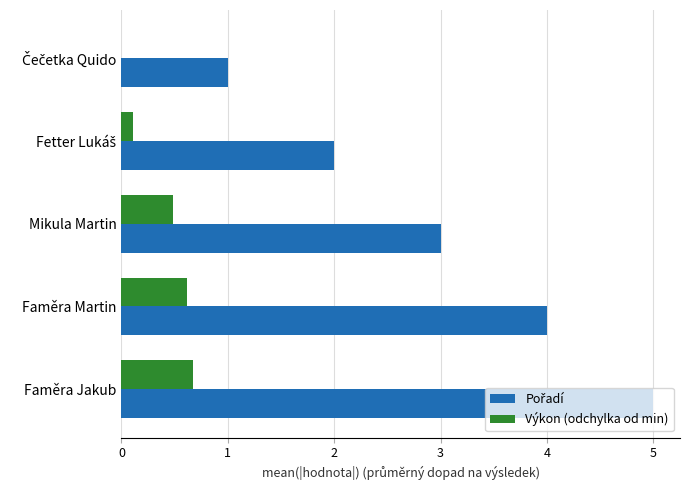

The Výkon (odchylka od min) series shows 1.1 at Faměra Jakub. True or false?

False